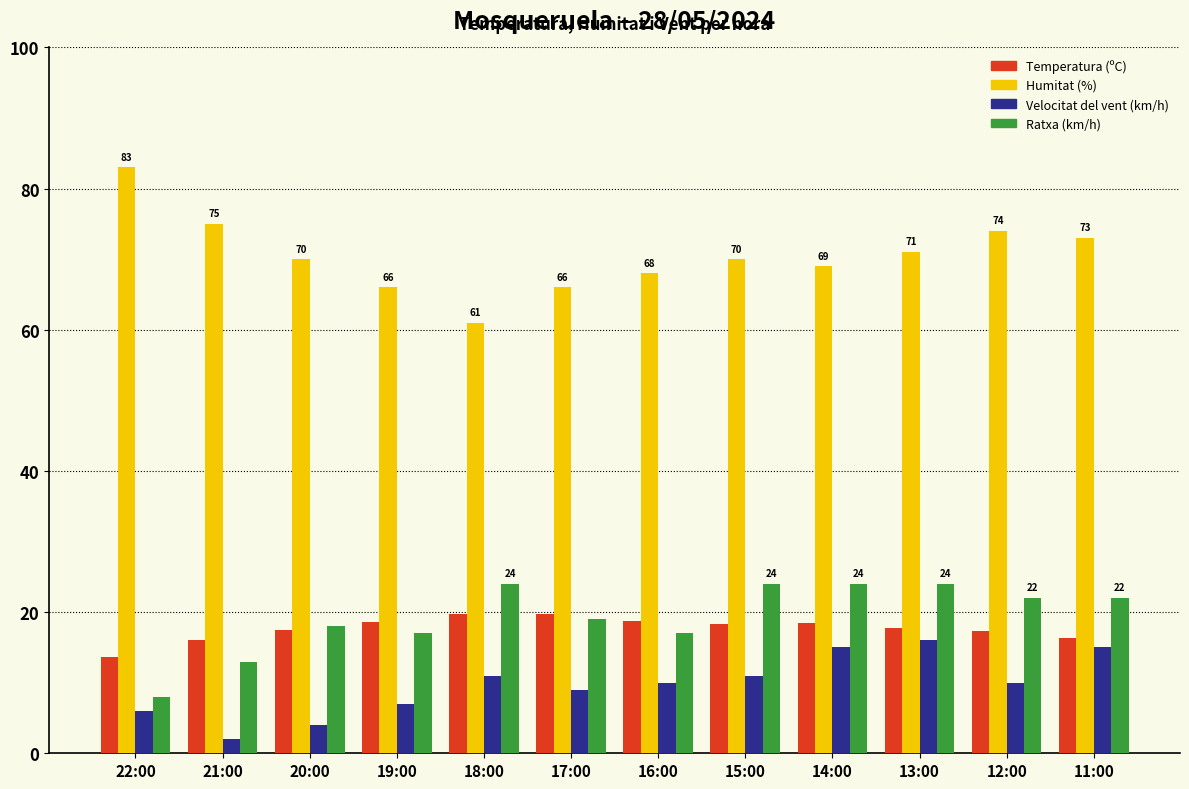

What are all the series names shown in the legend?

Temperatura (ºC), Humitat (%), Velocitat del vent (km/h), Ratxa (km/h)